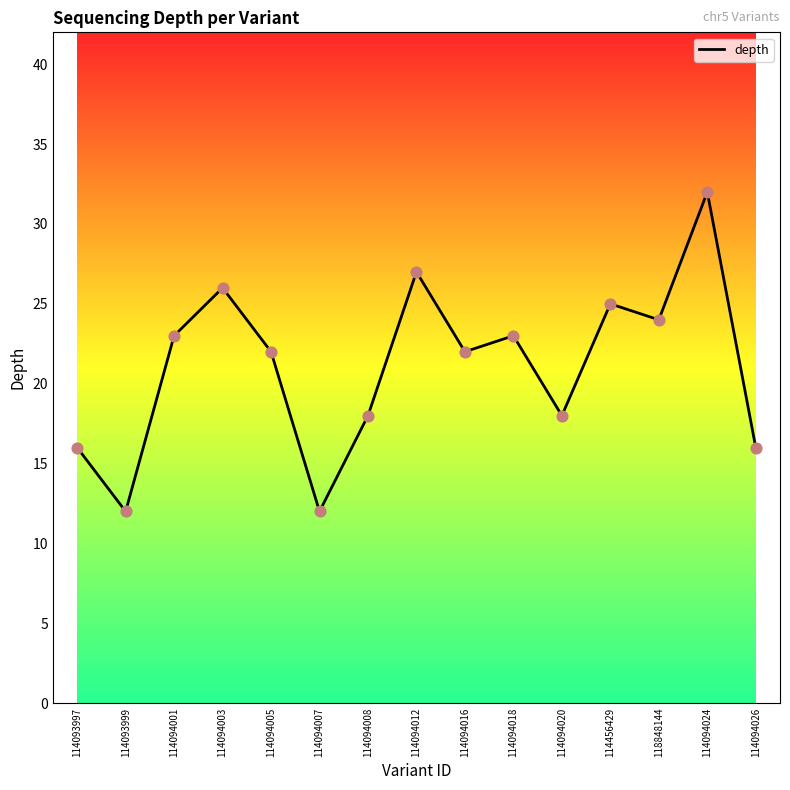

Approximately how many times larger is the value at 114094003 compared to 114094007?

2.2